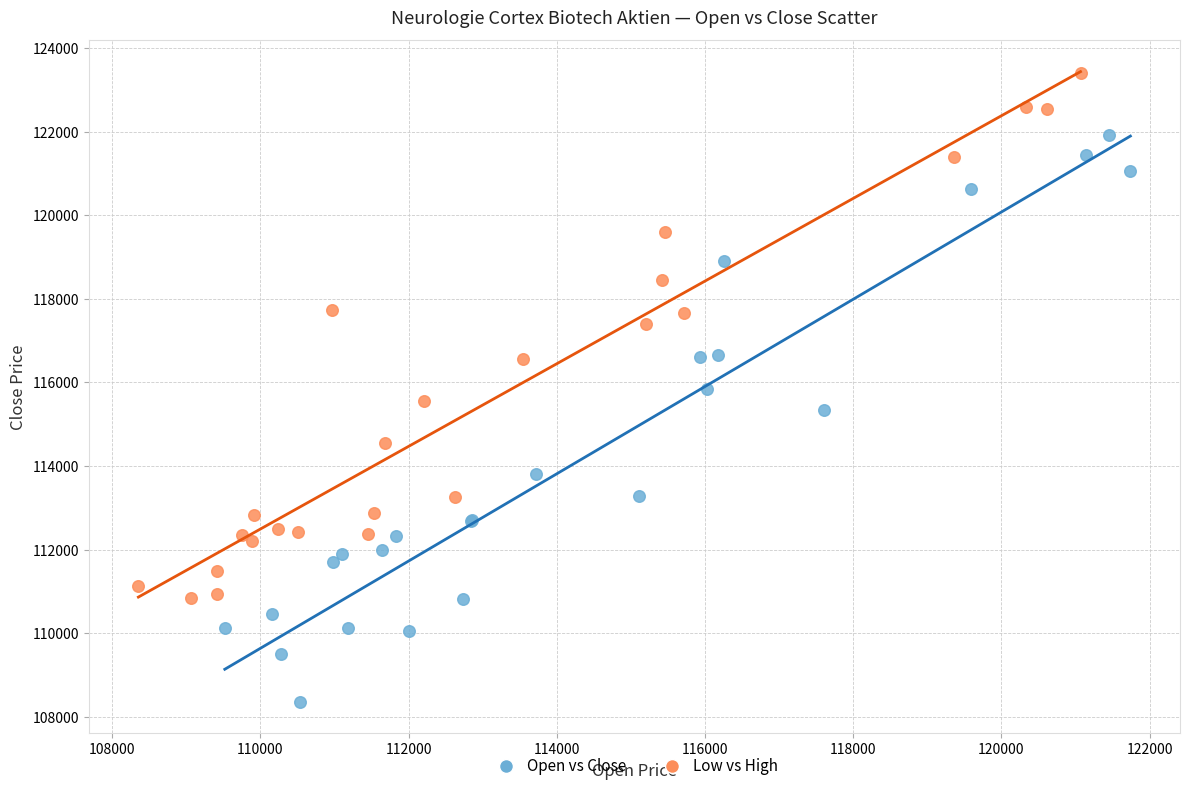

Which series reaches the minimum Y coordinate?

Open vs Close